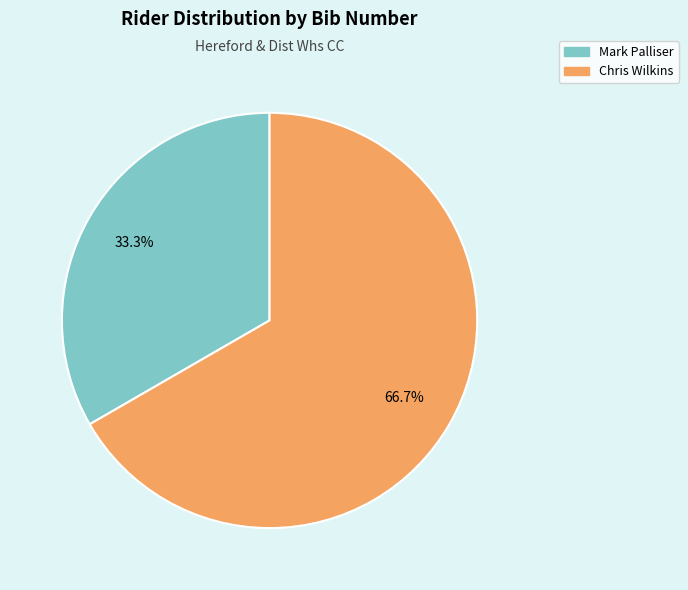

What percentage is the Mark Palliser slice, to the nearest percent?

33%